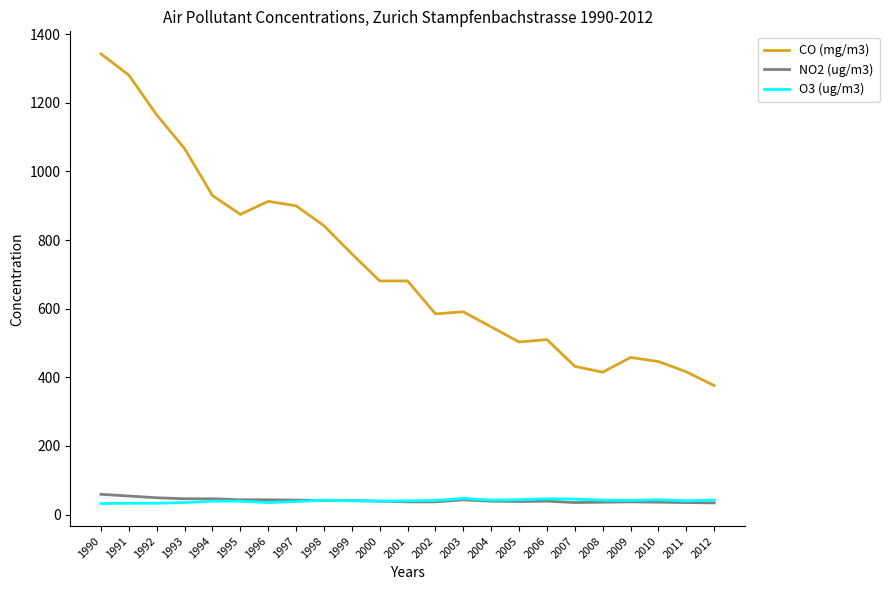

Between 1990 and 2003, which series saw the biggest shift?

CO (mg/m3)